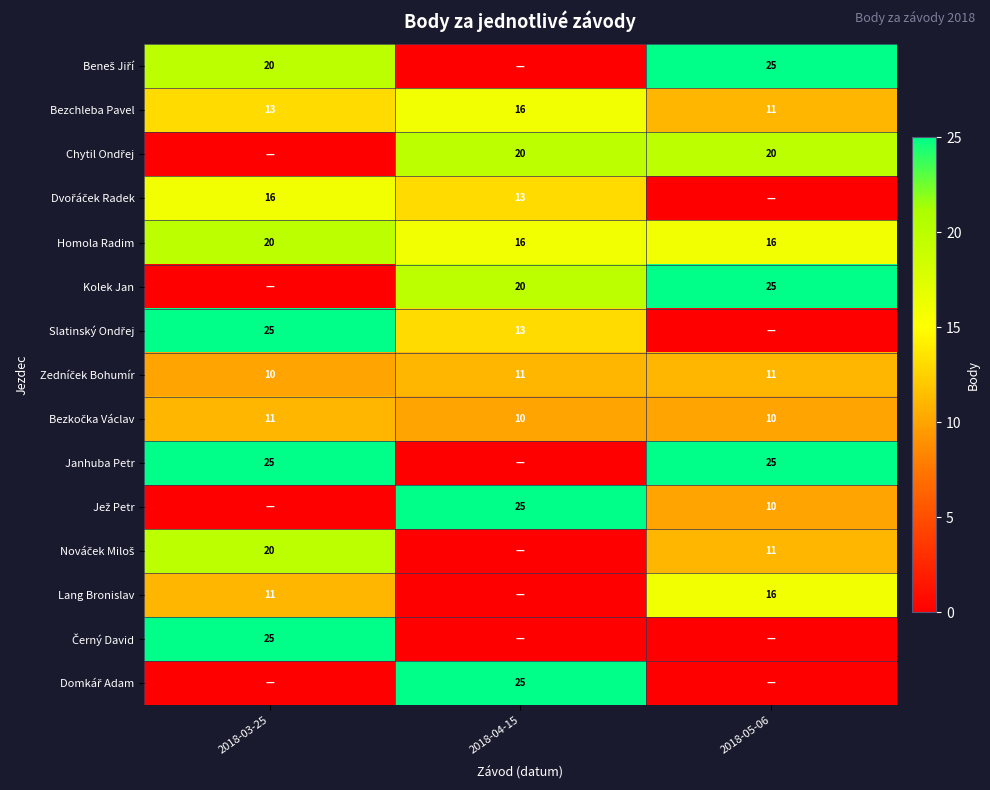

What is the difference between the Bezchleba Pavel values at 2018-05-06 and 2018-04-15?

5